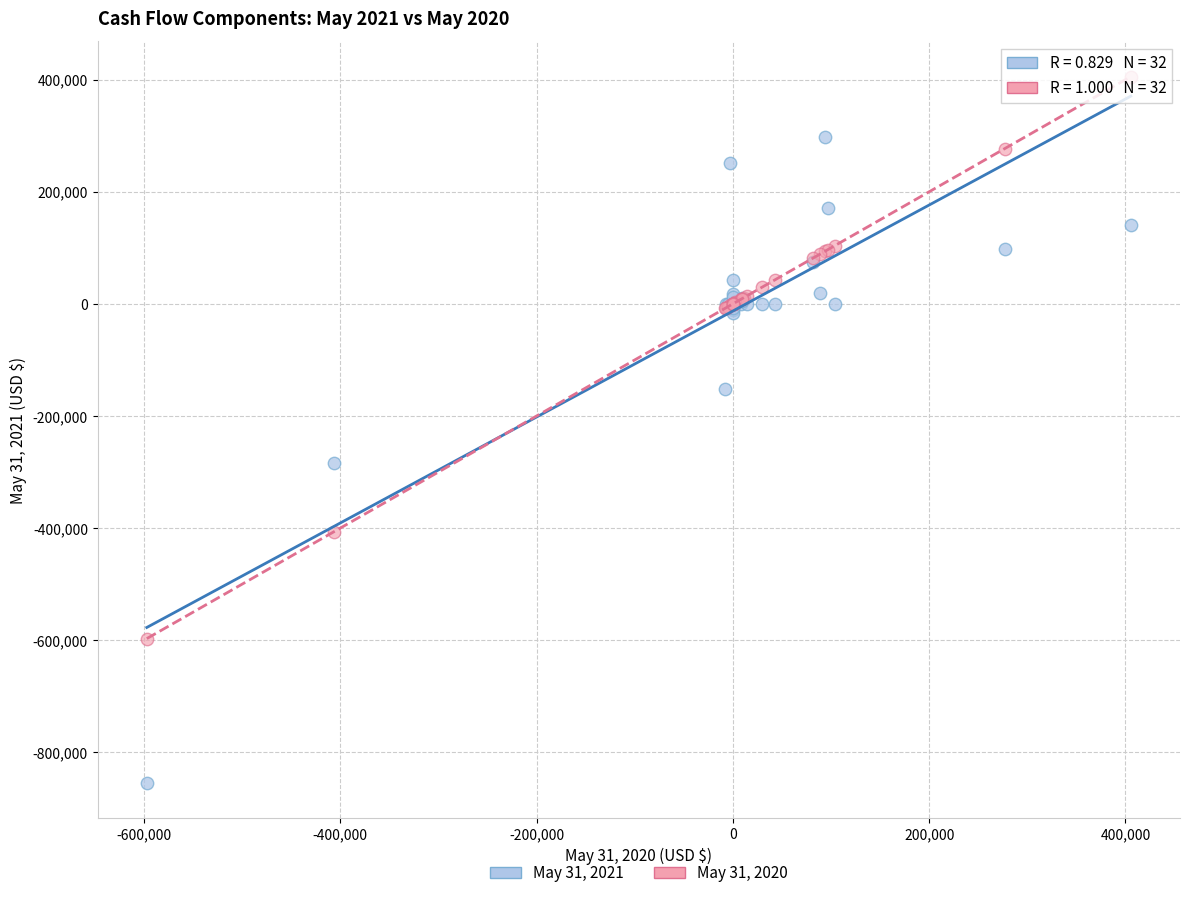

Which series has the largest Y range (max minus min)?

May 31, 2021